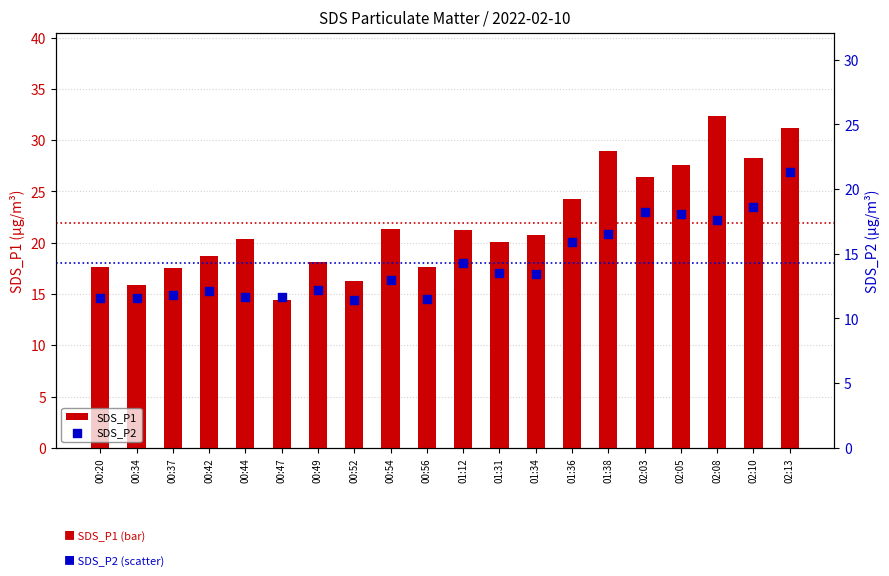

At which category is the sum across all series the highest?

02:13